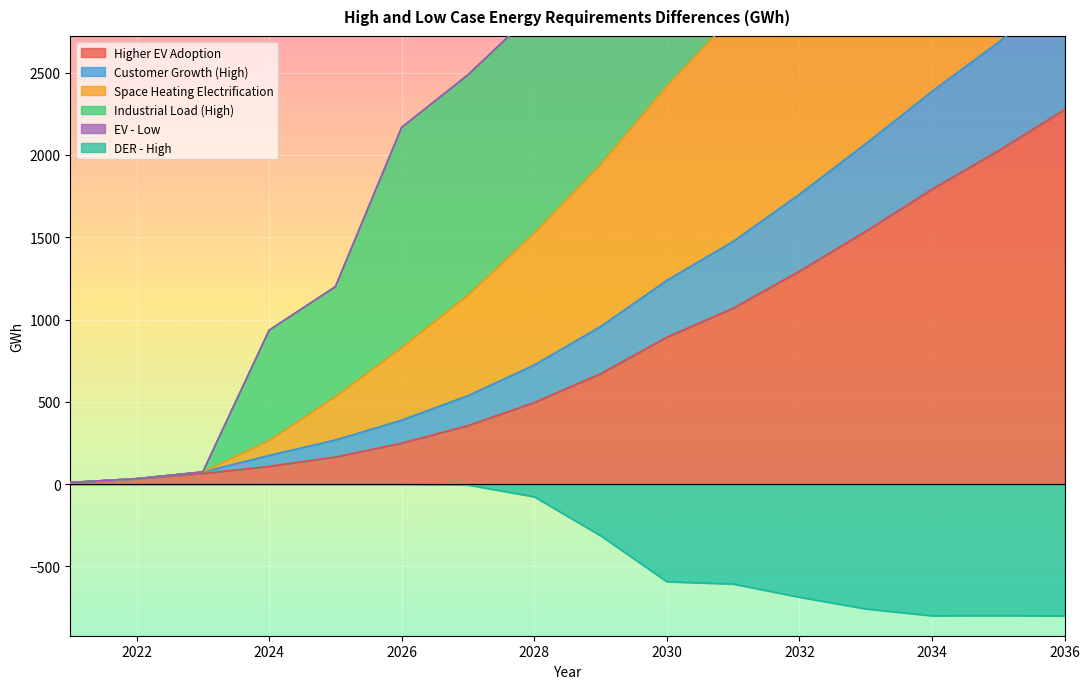

Is the value of DER - High at 2029 greater than the value of Space Heating Electrification at 2034?

No